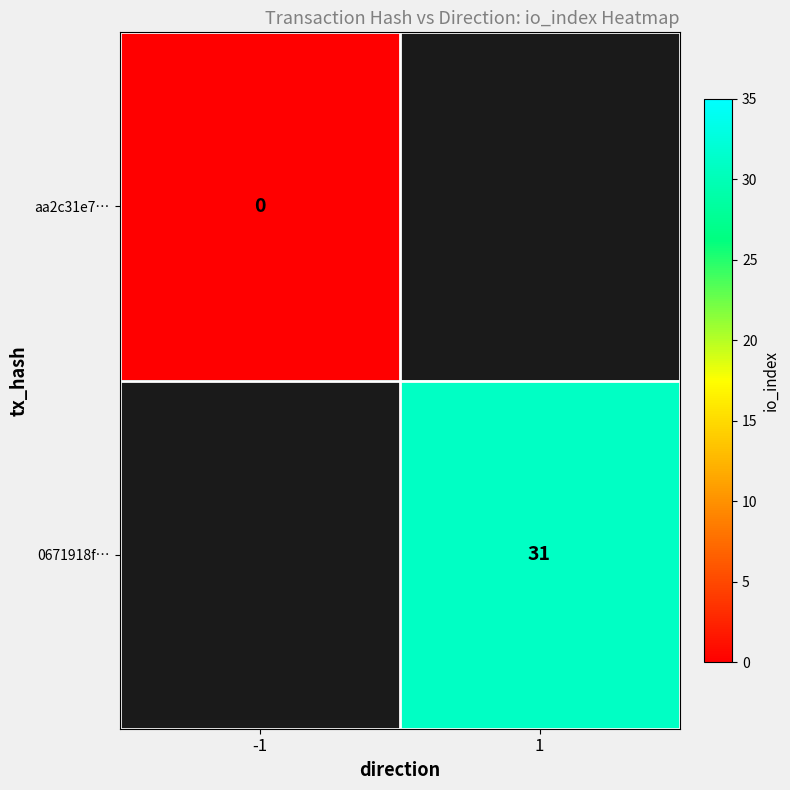

Is the value of 0671918f… at 1 greater than the value of aa2c31e7… at -1?

Yes